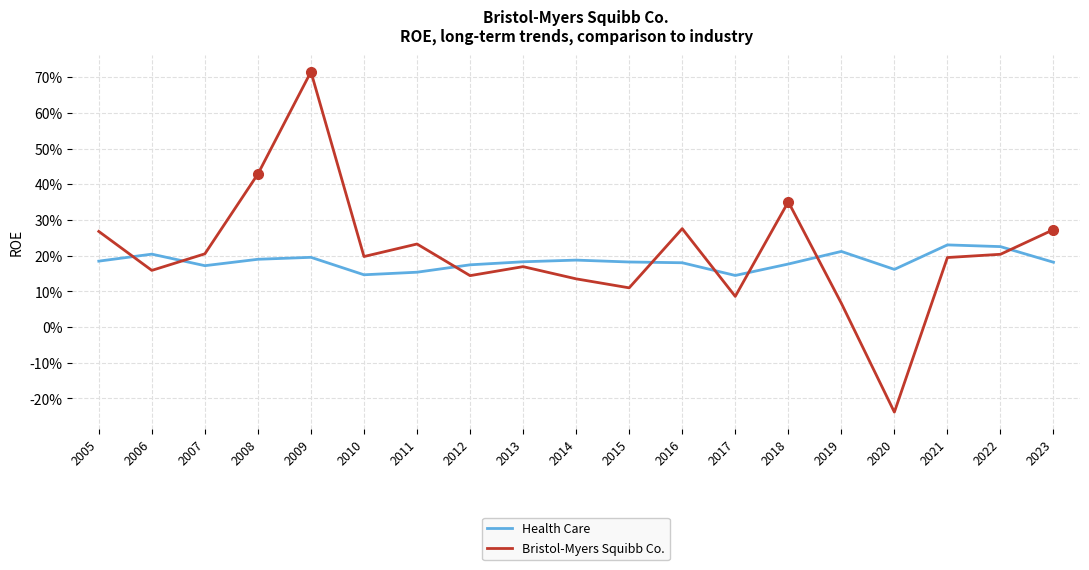

What is the difference between the maximum and minimum values in the Health Care series?

0.1